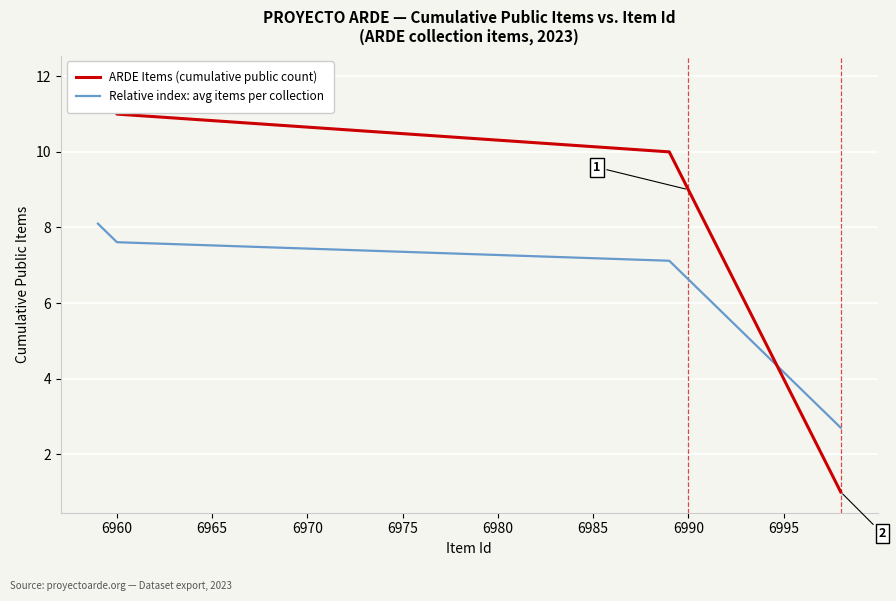

True or false: Relative index: avg items per collection has a value of 1.4 at 6995.

False